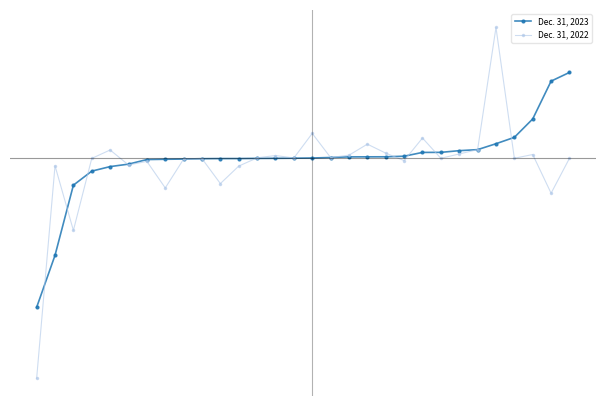

What are all the series names shown in the legend?

Dec. 31, 2023, Dec. 31, 2022